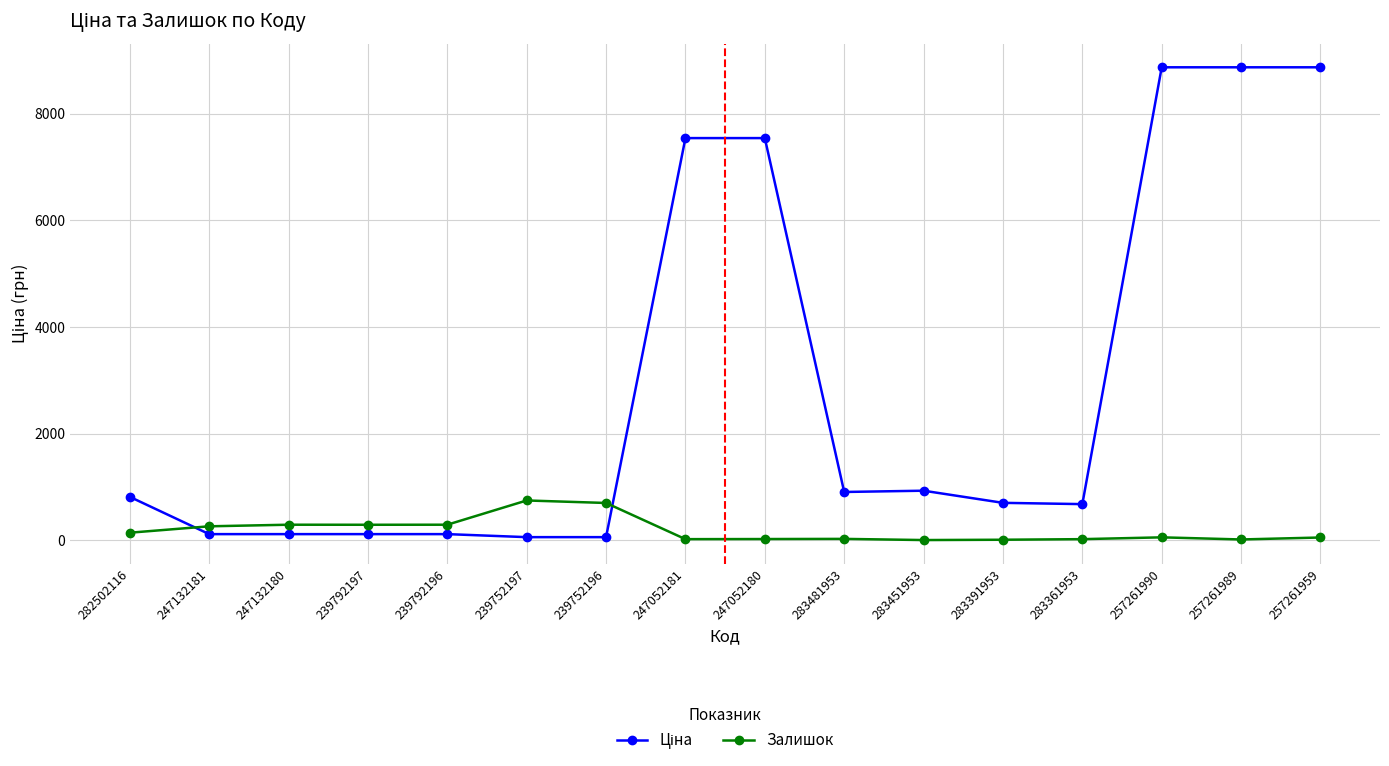

What is the label of the 11th point from the left?

283451953